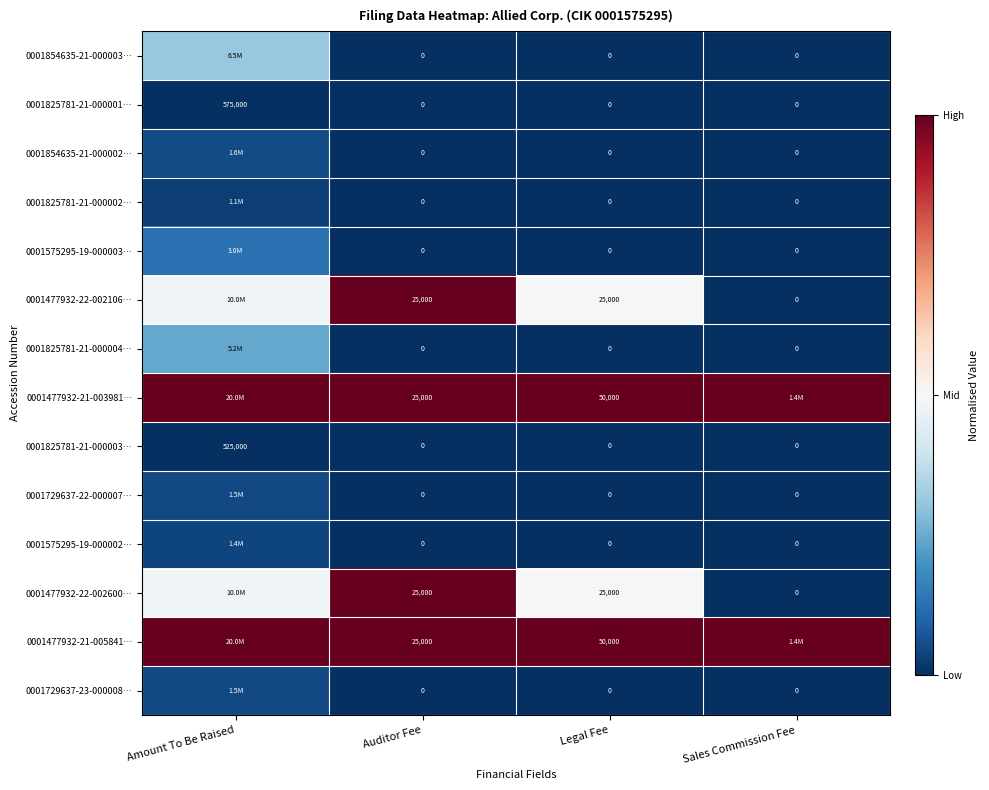

Between Amount To Be Raised and Legal Fee, which is larger?

Amount To Be Raised